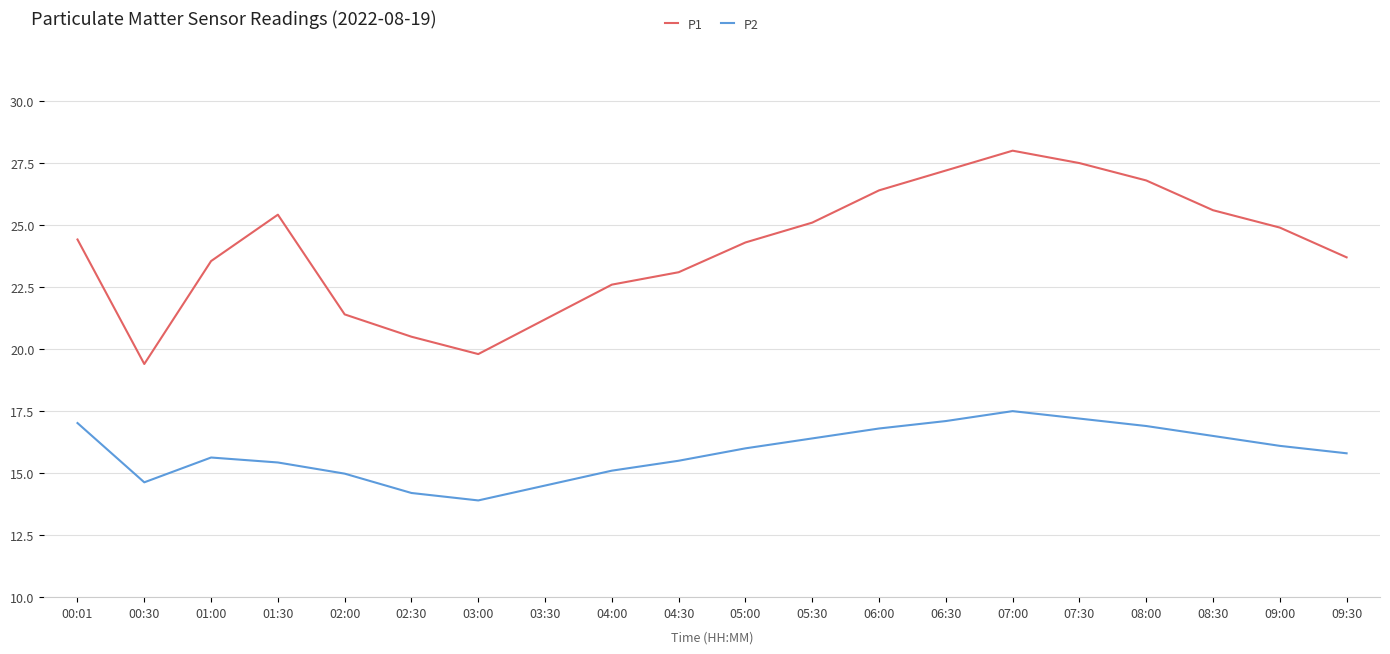

True or false: P1 has a value of 36.1 at 02:30.

False